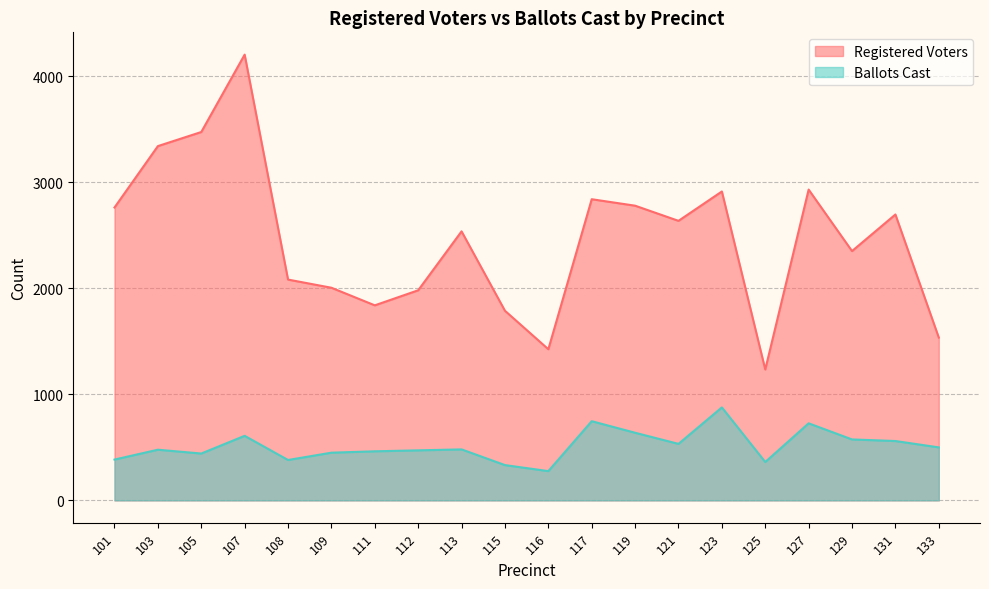

At which label does Registered Voters first exceed 2637?

101